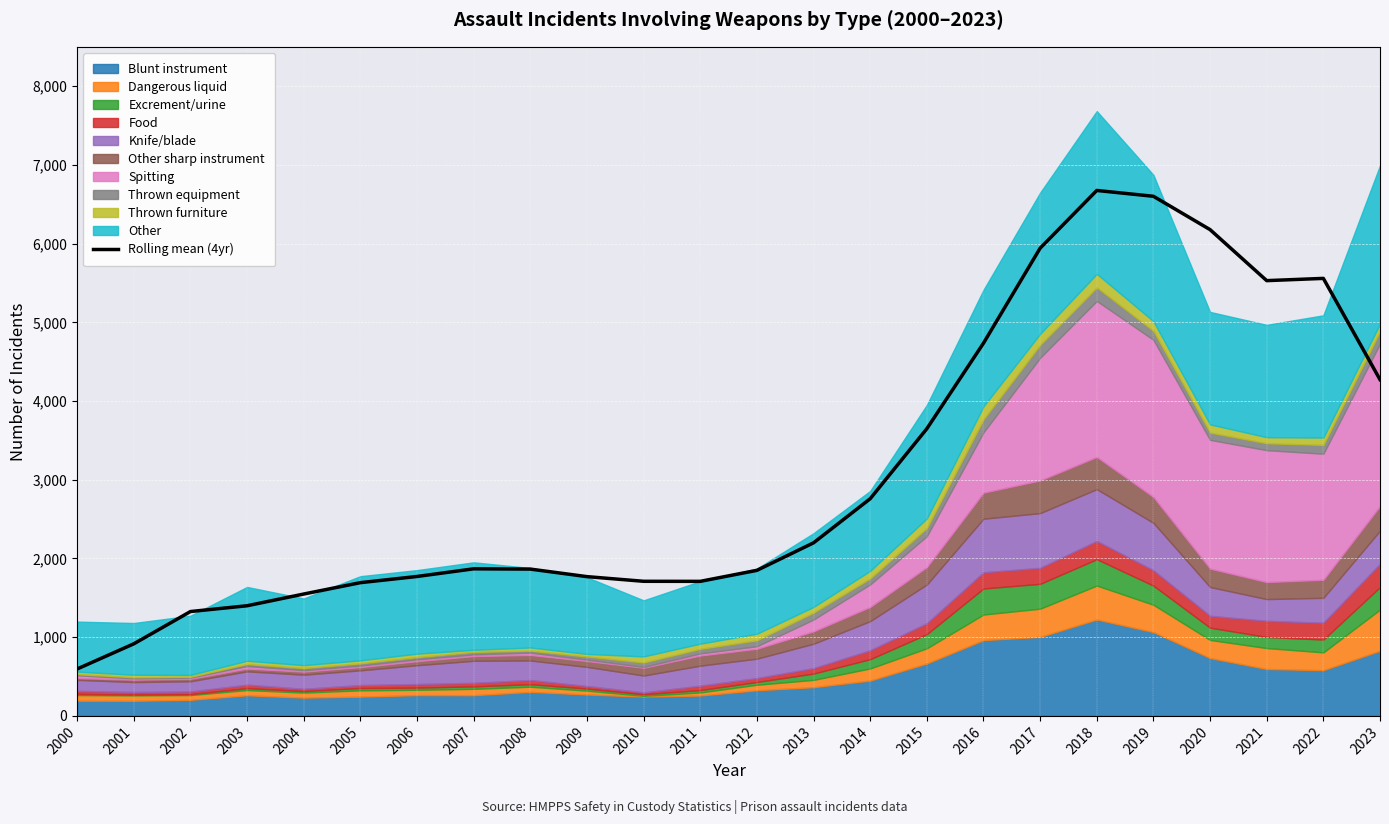

What value does the data have at 2015?

3648.5